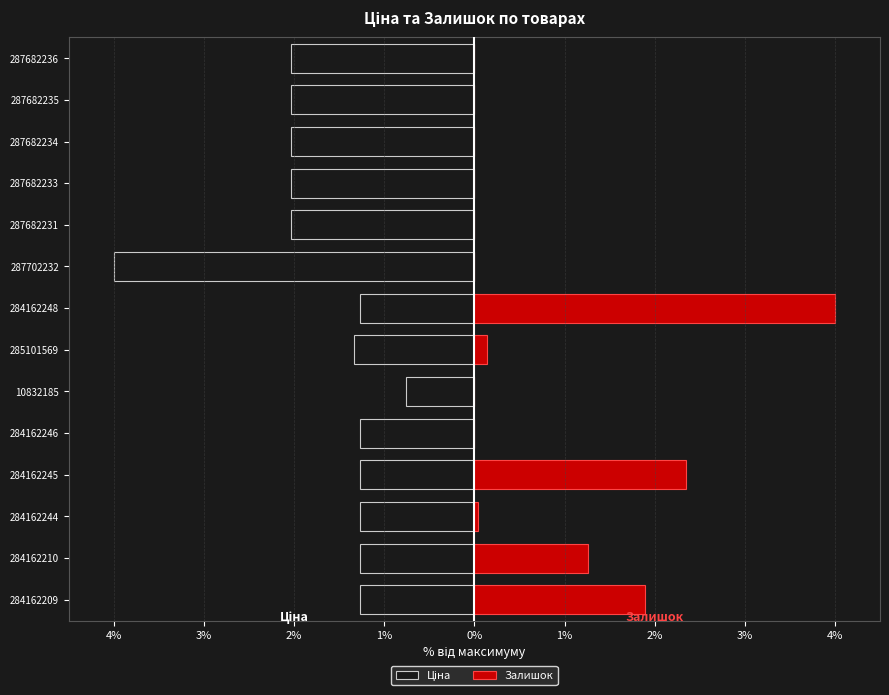

Reading left to right, extract all data points from this chart.

Ціна: -2.0	-2.0	-2.0	-2.0	-2.0	-4.0	-1.3	-1.3	-0.8	-1.3	-1.3	-1.3	-1.3	-1.3
Залишок: 0.0	0.0	0.0	0.0	0.0	0.0	4.0	0.1	0.0	0.0	2.4	0.0	1.3	1.9